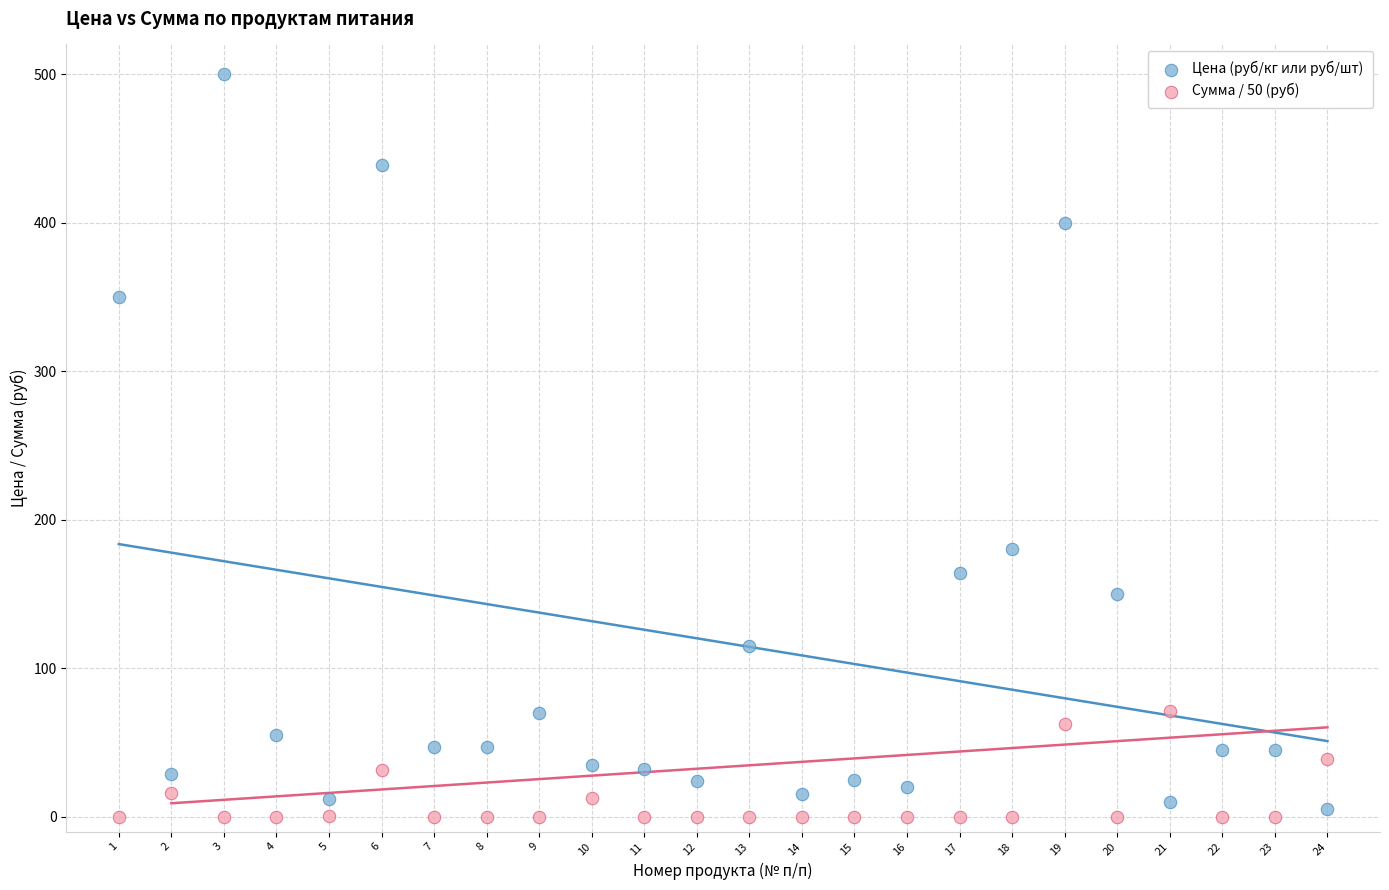

Which series contains the highest Y value?

Цена (руб/кг или руб/шт)